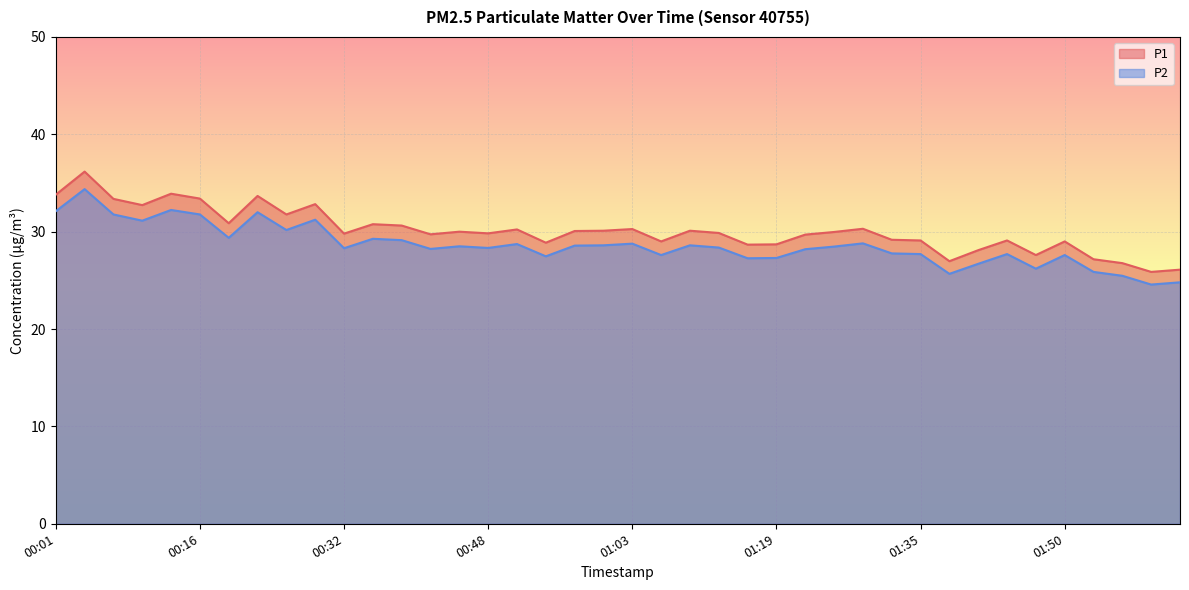

In P2, how many points are higher than both neighbors (excluding endpoints)?

12